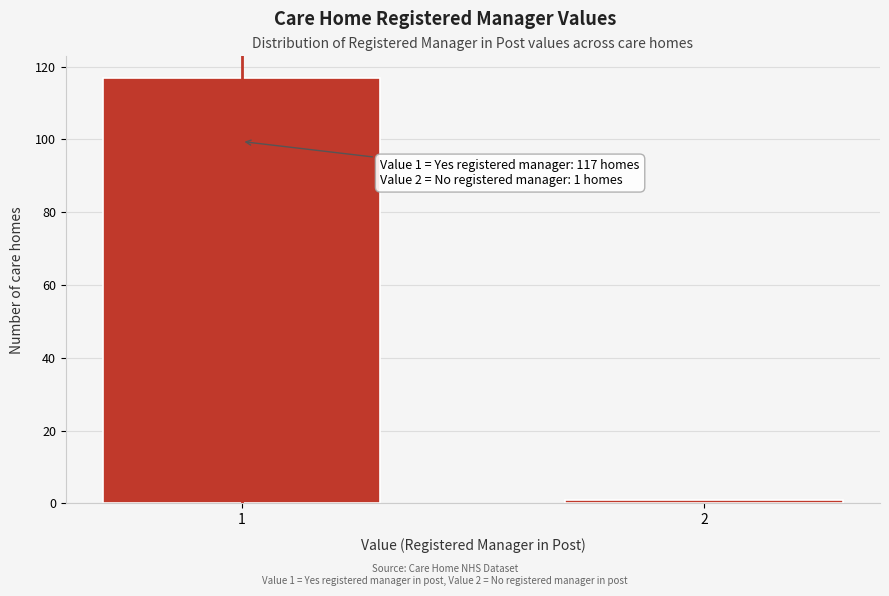

Reading right to left, list all the values displayed in this chart.

2=1	1=117